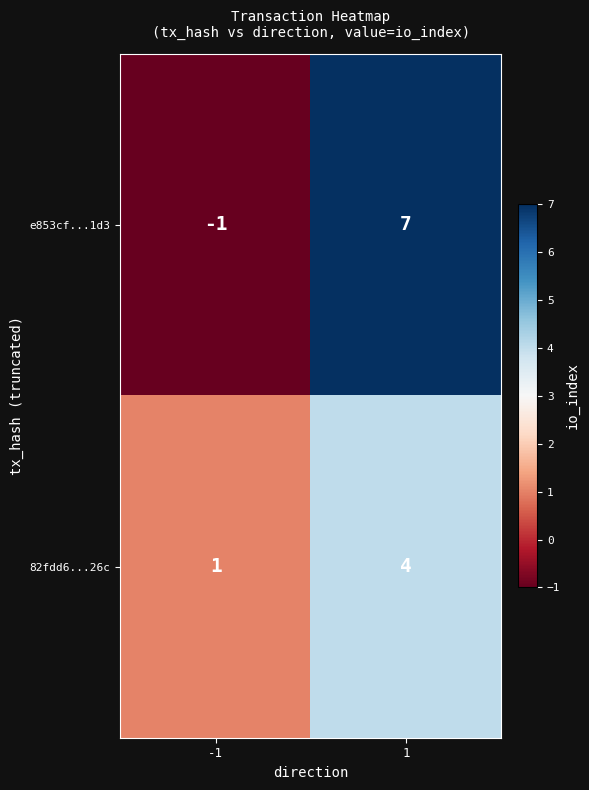

What is the highest value of the 82fdd6...26c series?

4